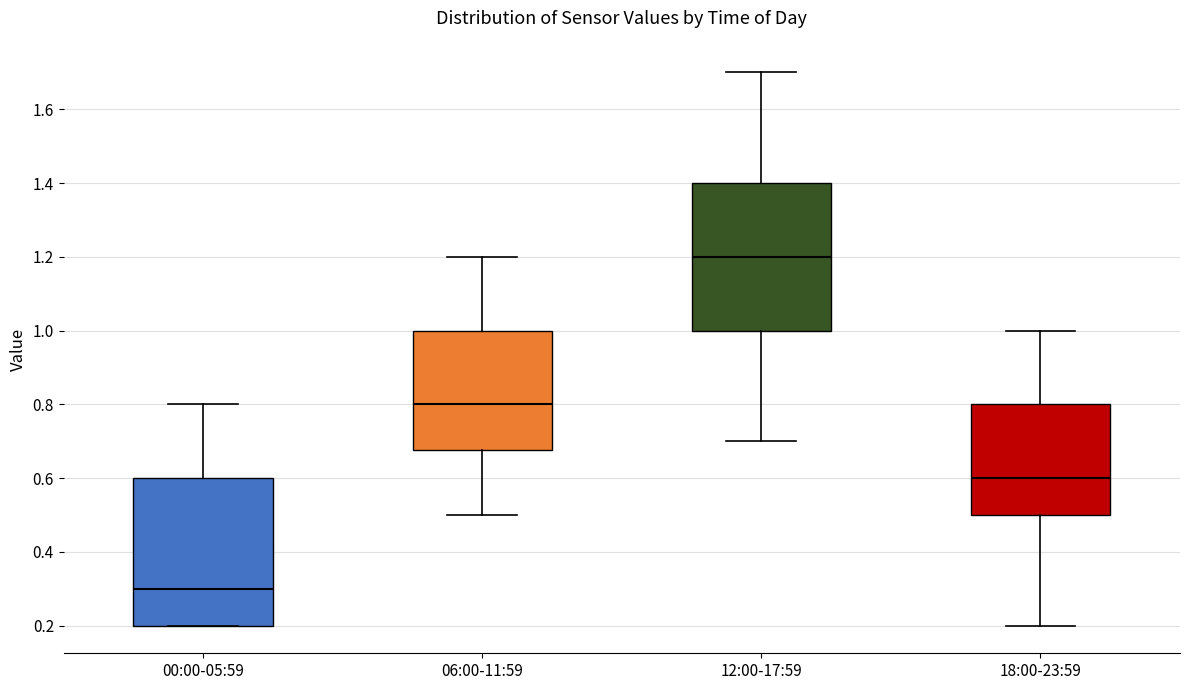

Reading left to right, read every box against the y-axis: the position of its median line, the range the box covers, and the ends of its whiskers. The values are not printed on the chart, so give them approximately, as read against the axis.

00:00-05:59: median 0.30, box 0.20 to 0.60, whiskers 0.20 to 0.80
06:00-11:59: median 0.80, box 0.68 to 1.00, whiskers 0.50 to 1.20
12:00-17:59: median 1.20, box 1.00 to 1.40, whiskers 0.70 to 1.70
18:00-23:59: median 0.60, box 0.50 to 0.80, whiskers 0.20 to 1.00